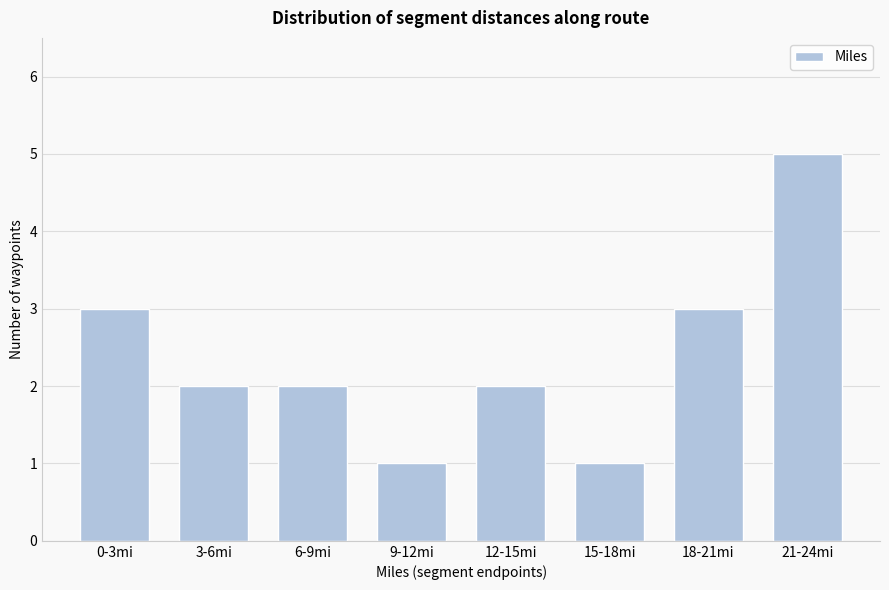

Reading right to left, what are all the values shown in this chart?

21-24mi=5	18-21mi=3	15-18mi=1	12-15mi=2	9-12mi=1	6-9mi=2	3-6mi=2	0-3mi=3